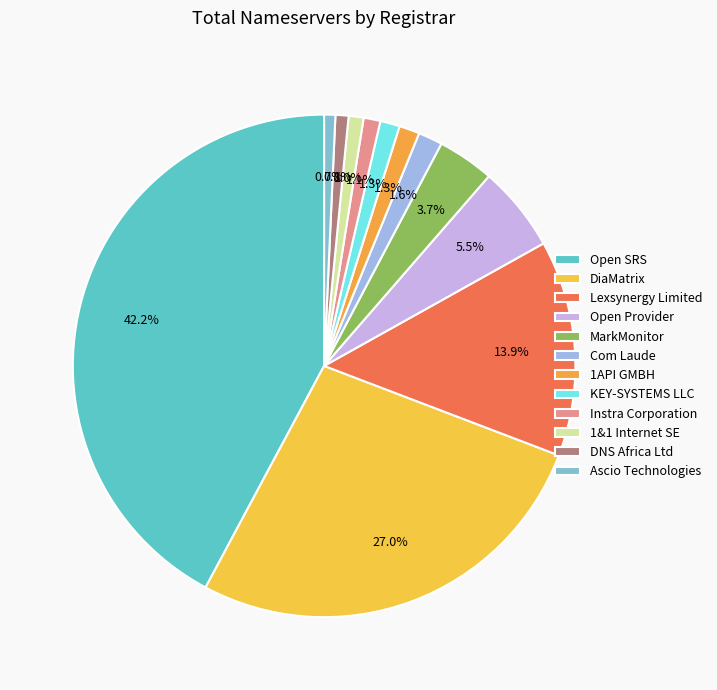

How many slices are in this pie chart?

12